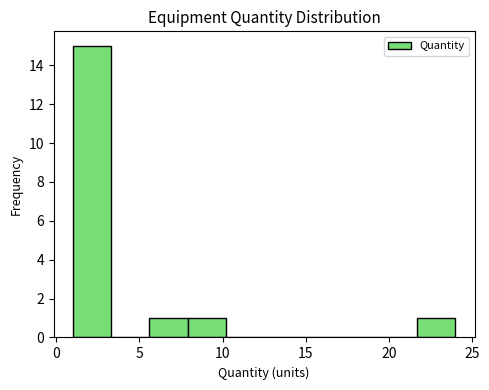

Reading left to right, transcribe this chart: for each bar, give the range it covers on the x-axis and its height. Neither the bar edges nor the heights are printed on the chart, so give them approximately, as read against the axes.

1.0 to 3.3: 15
3.3 to 5.6: 0
5.6 to 7.9: 1
7.9 to 10.2: 1
10.2 to 12.5: 0
12.5 to 14.8: 0
14.8 to 17.1: 0
17.1 to 19.4: 0
19.4 to 21.7: 0
21.7 to 24.0: 1